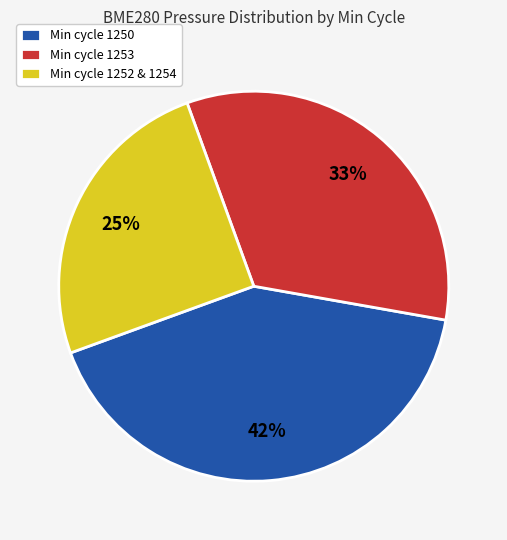

The Min cycle 1250 slice represents 42% of the pie. True or false?

True